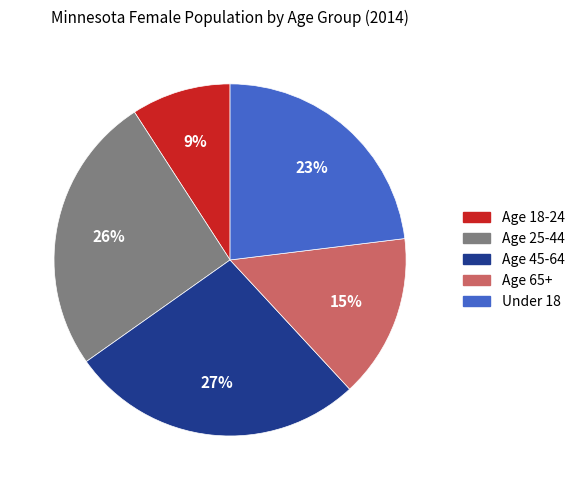

Approximately how many times larger is the value at Under 18 compared to Age 25-44?

0.9